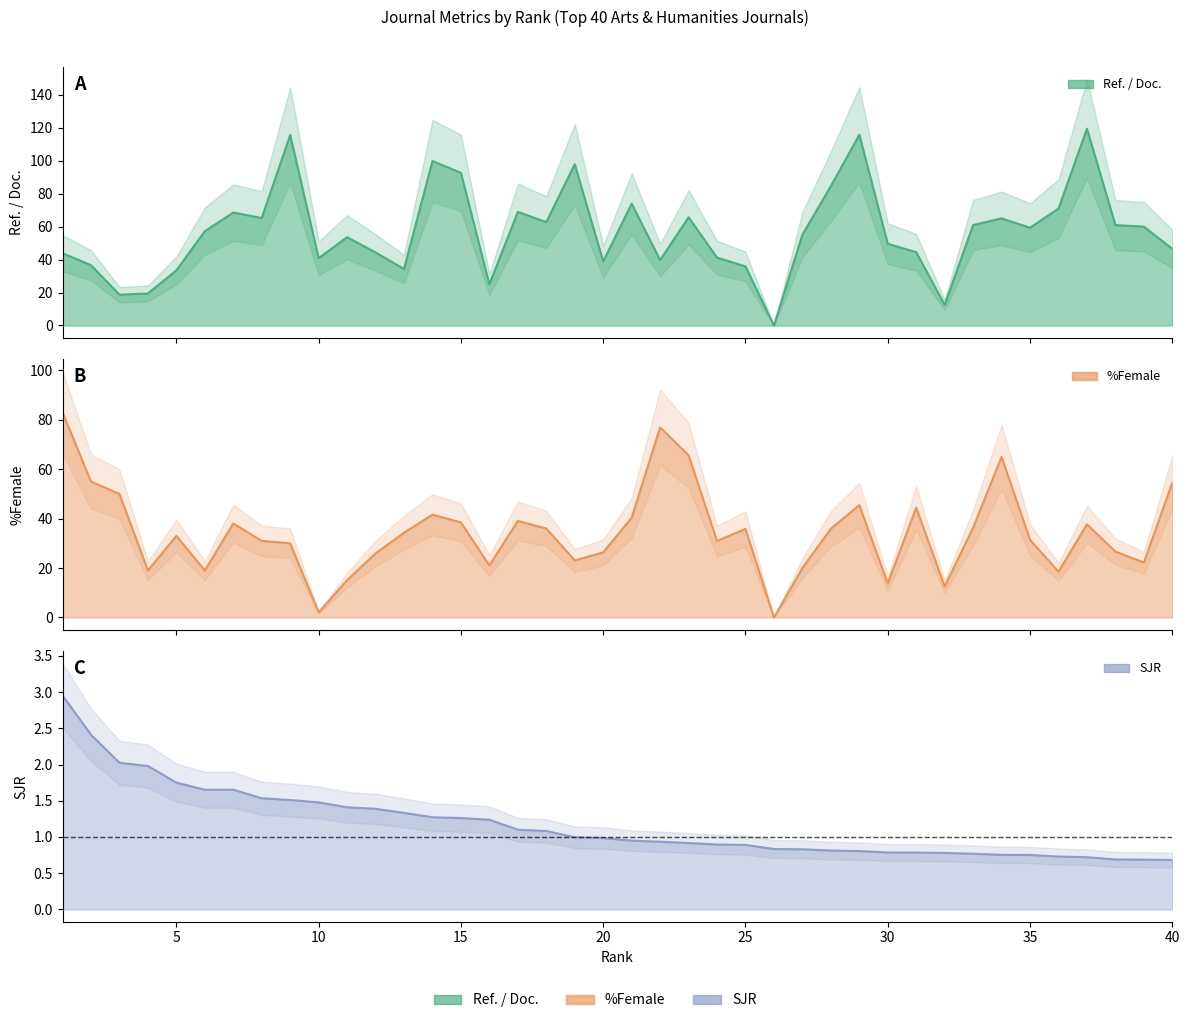

Reading left to right, extract all data points from this chart.

Ref. / Doc.: 43.8	36.5	18.7	19.4	33.4	57.2	68.5	65.2	115.5	40.8	53.5	44.3	34.3	99.7	92.6	24.9	68.9	62.7	97.8	38.8	73.9	39.7	65.6	41.1	35.8	0.0	55.0	84.5	115.7	49.6	44.4	12.5	60.9	65.0	59.3	70.9	119.3	60.9	59.9	46.5
SJR: 3.0	2.4	2.0	2.0	1.8	1.7	1.7	1.5	1.5	1.5	1.4	1.4	1.3	1.3	1.3	1.2	1.1	1.1	1.0	1.0	0.9	0.9	0.9	0.9	0.9	0.8	0.8	0.8	0.8	0.8	0.8	0.8	0.8	0.8	0.8	0.7	0.7	0.7	0.7	0.7
%Female: 83.0	55.0	50.0	19.0	33.0	19.0	38.0	31.0	30.0	2.0	15.1	25.9	34.3	41.6	38.5	21.1	39.1	36.0	23.1	26.3	40.4	76.9	65.6	31.0	35.8	0.0	20.0	35.9	45.5	13.8	44.4	12.5	36.4	65.0	31.4	18.5	37.7	26.7	22.2	54.5